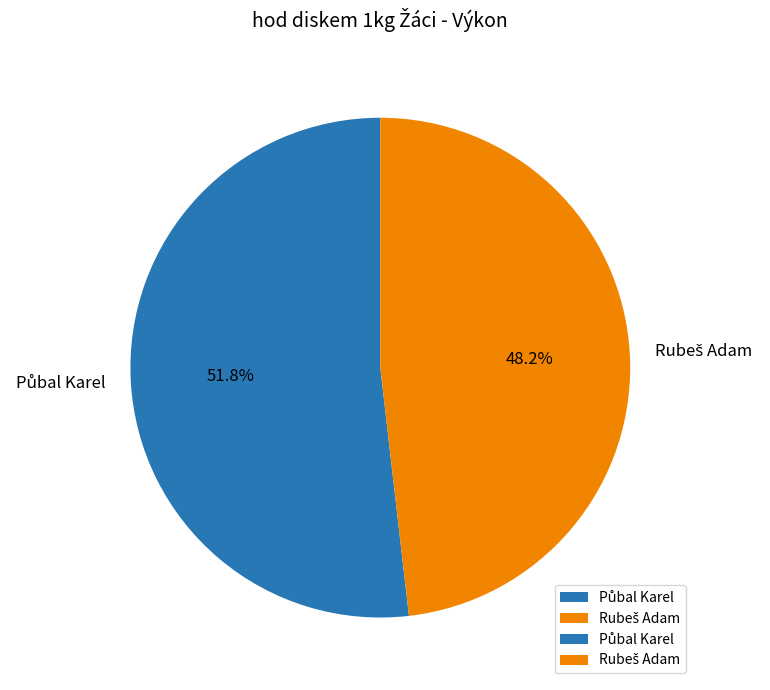

Is there any slice that represents more than half of the pie?

Yes